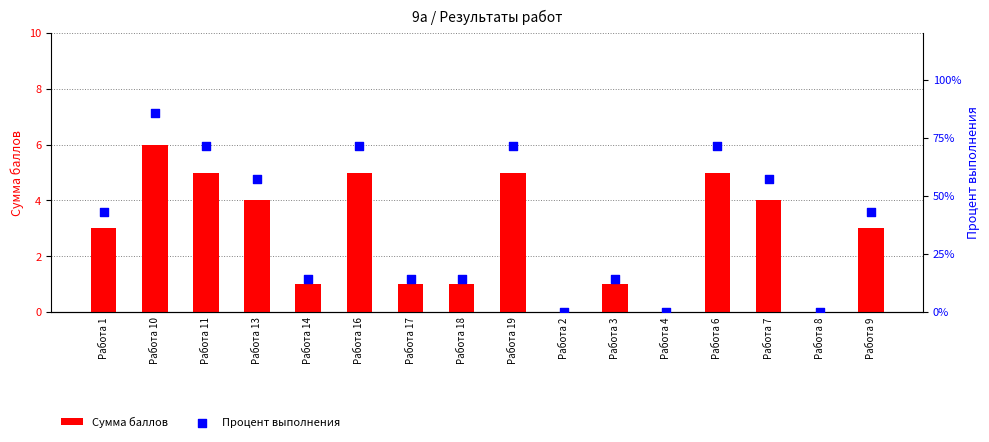

Which series has the largest Y range (max minus min)?

Процент выполнения